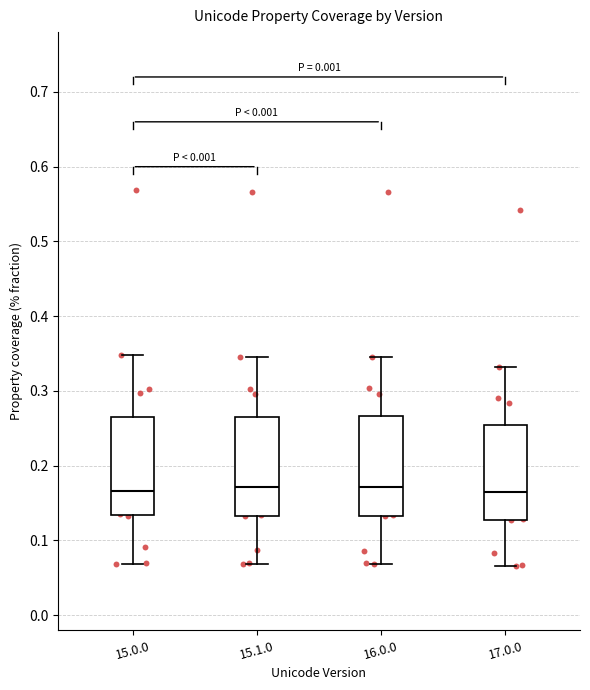

Reading left to right, read every box against the y-axis: the position of its median line, the range the box covers, and the ends of its whiskers. The values are not printed on the chart, so give them approximately, as read against the axis.

15.0.0: median 0.17, box 0.13 to 0.27, whiskers 0.07 to 0.35
15.1.0: median 0.17, box 0.13 to 0.27, whiskers 0.07 to 0.35
16.0.0: median 0.17, box 0.13 to 0.27, whiskers 0.07 to 0.35
17.0.0: median 0.16, box 0.13 to 0.25, whiskers 0.07 to 0.33